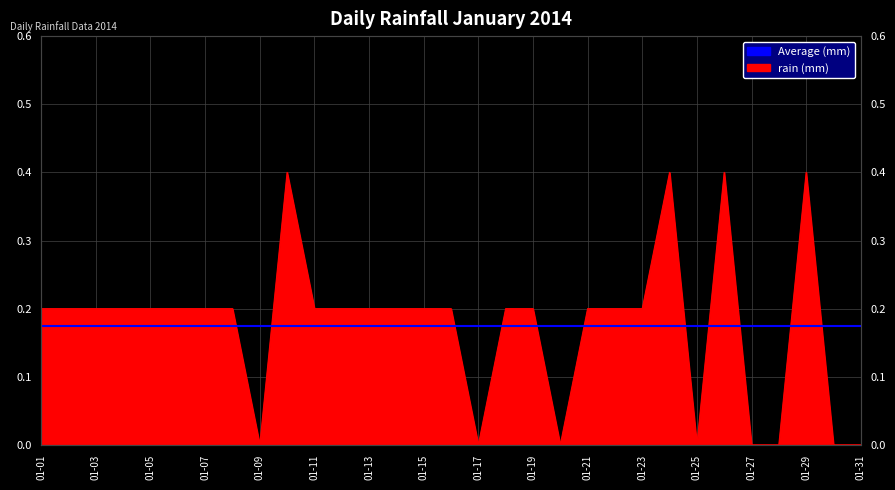

How many values are between 0 and 1?

31